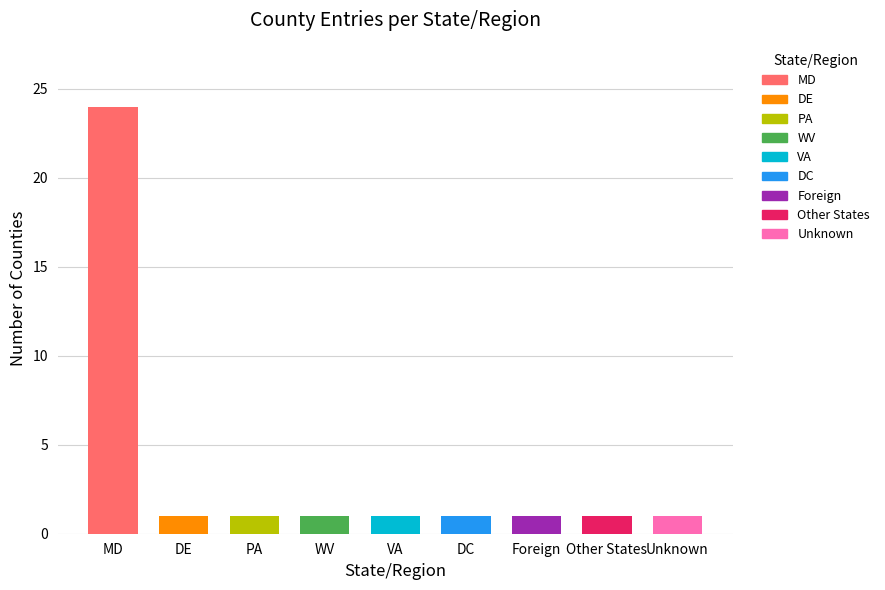

What is the value of the 2nd bar from the left?

1